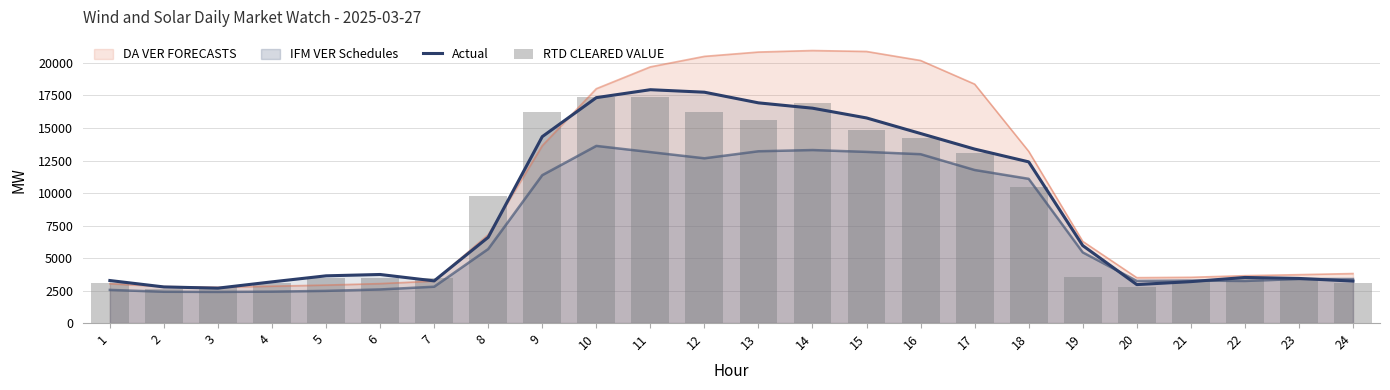

What is the difference between the maximum and minimum values in the RTD CLEARED VALUE series?

14737.9